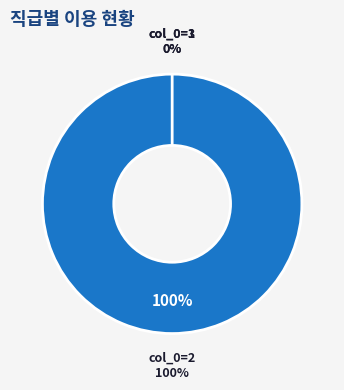

Which category has the smallest portion of the pie?

col_0=1